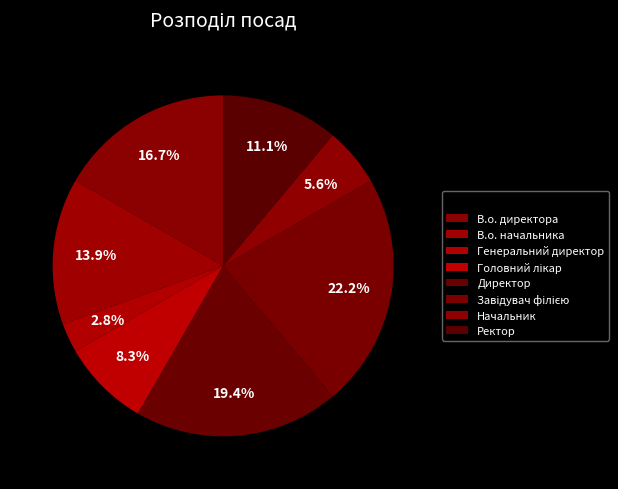

The Головний лікар slice represents 1% of the pie. True or false?

False